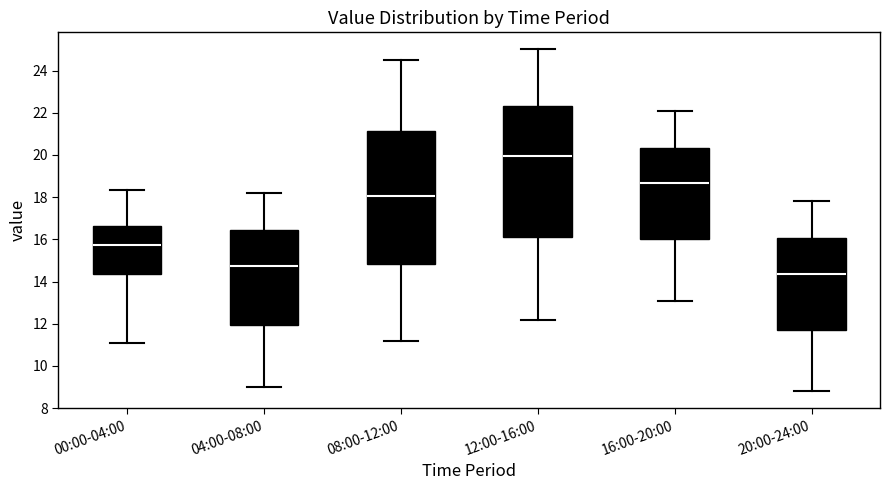

Which box's median line is the highest?

12:00-16:00